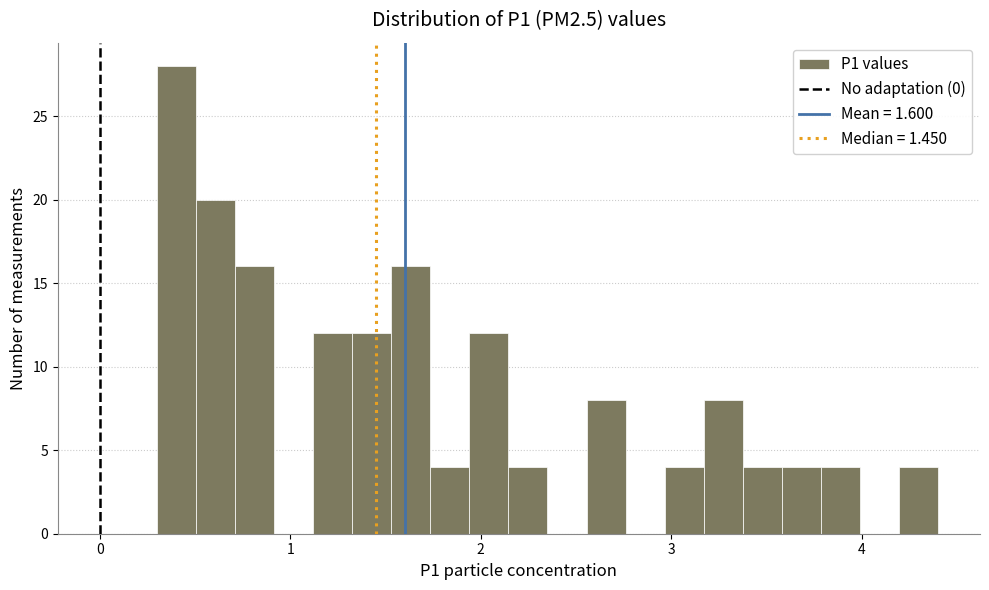

Read against the x-axis, roughly where is the centre of the tallest bar?

0.4